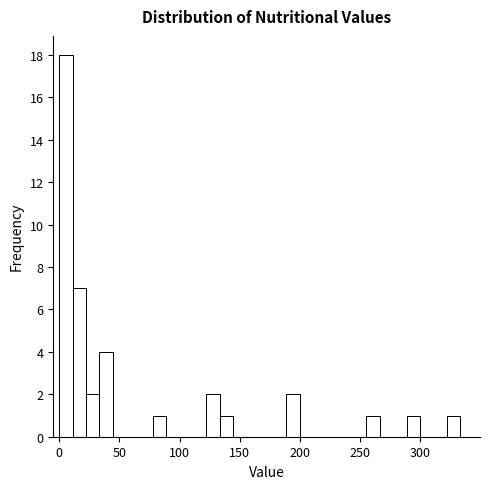

Read against the x-axis, roughly where is the centre of the tallest bar?

5